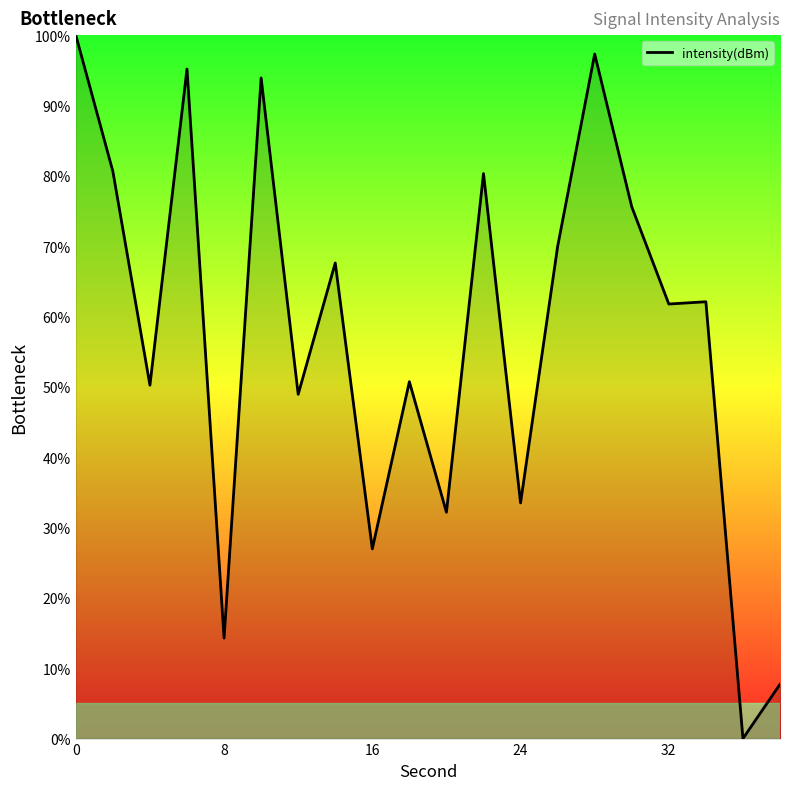

What is the difference between the maximum and minimum values?

100.0